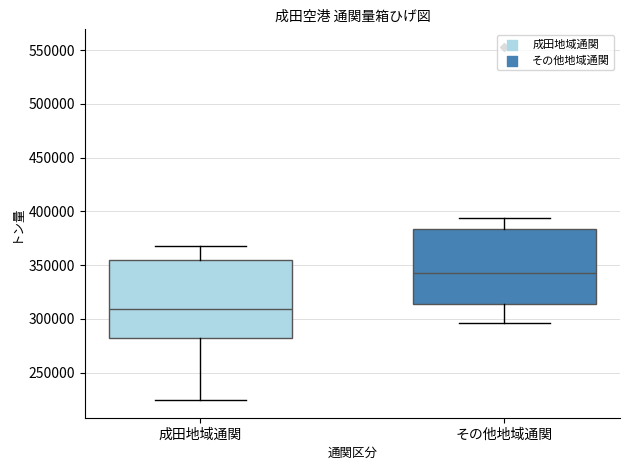

Which box has the highest median line?

その他地域通関